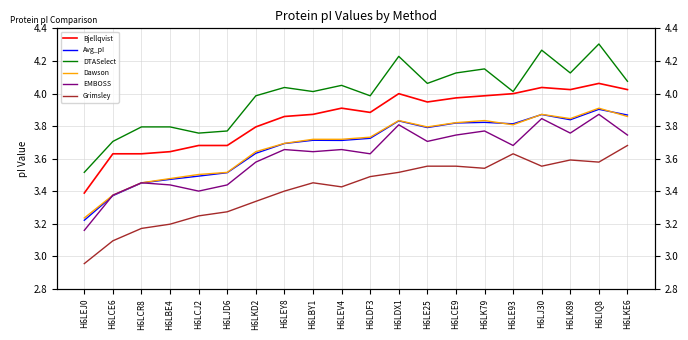

Which series has the largest range (max minus min)?

DTASelect